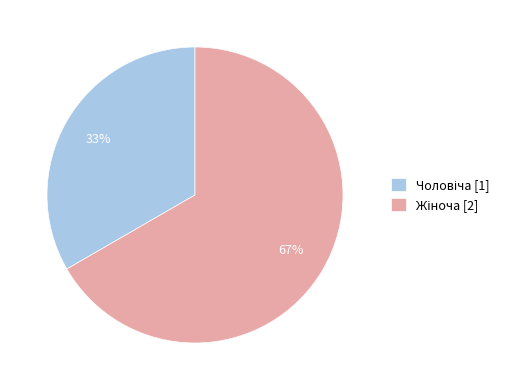

To the nearest percent, what is the average slice percentage?

50%